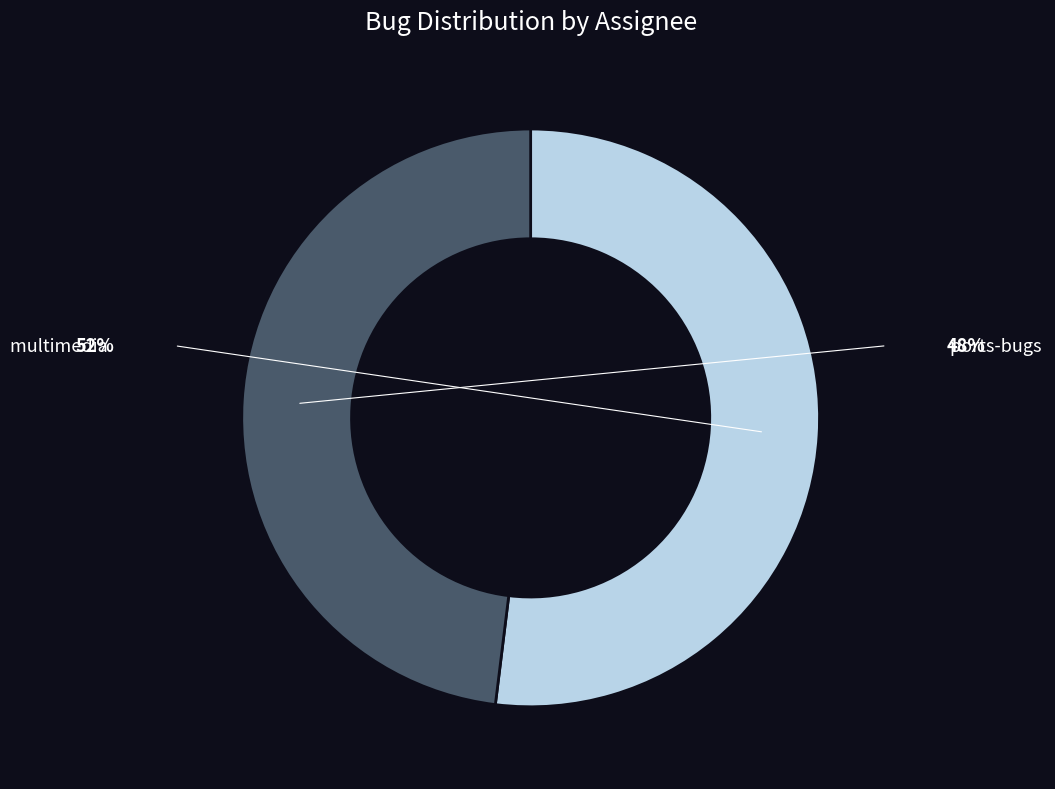

True or false: ports-bugs accounts for 57% of the total.

False